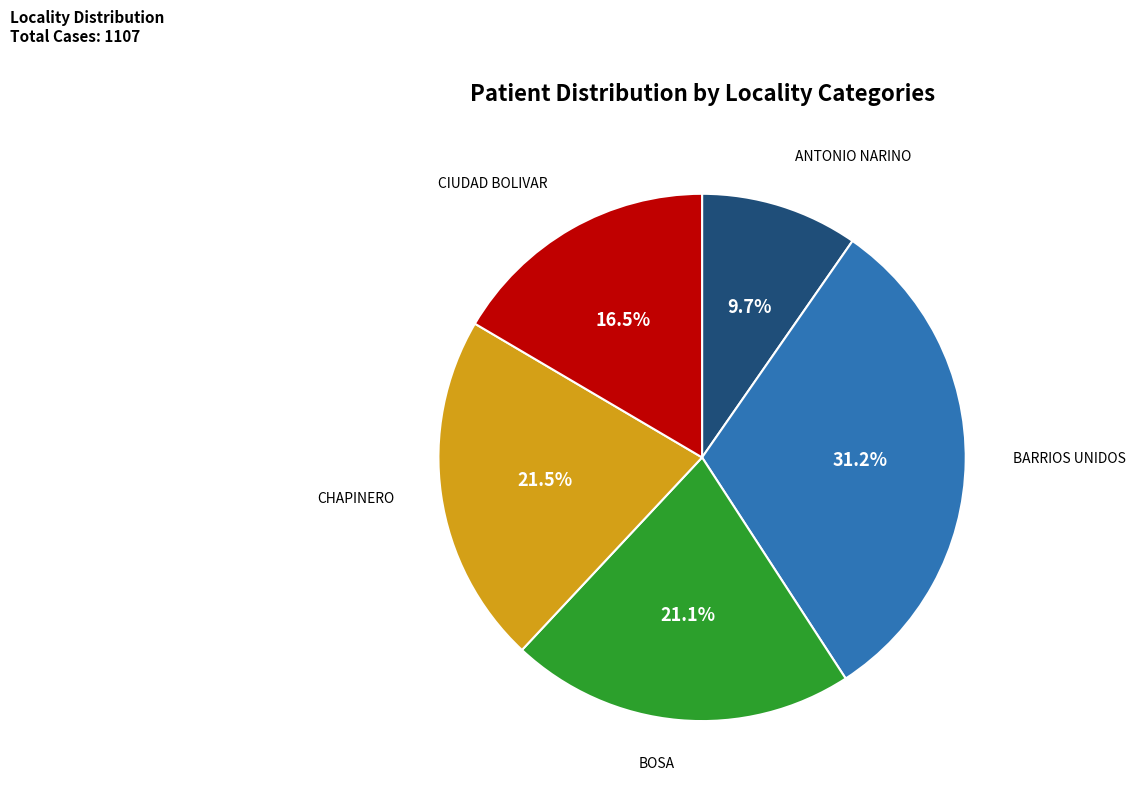

Between CHAPINERO and CIUDAD BOLIVAR, which is larger?

CHAPINERO